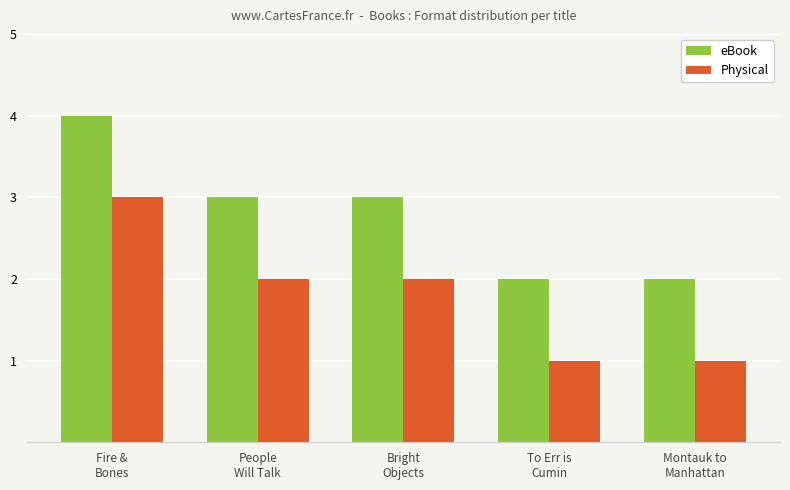

What is the label of the 1st bar from the right?

Montauk to
Manhattan